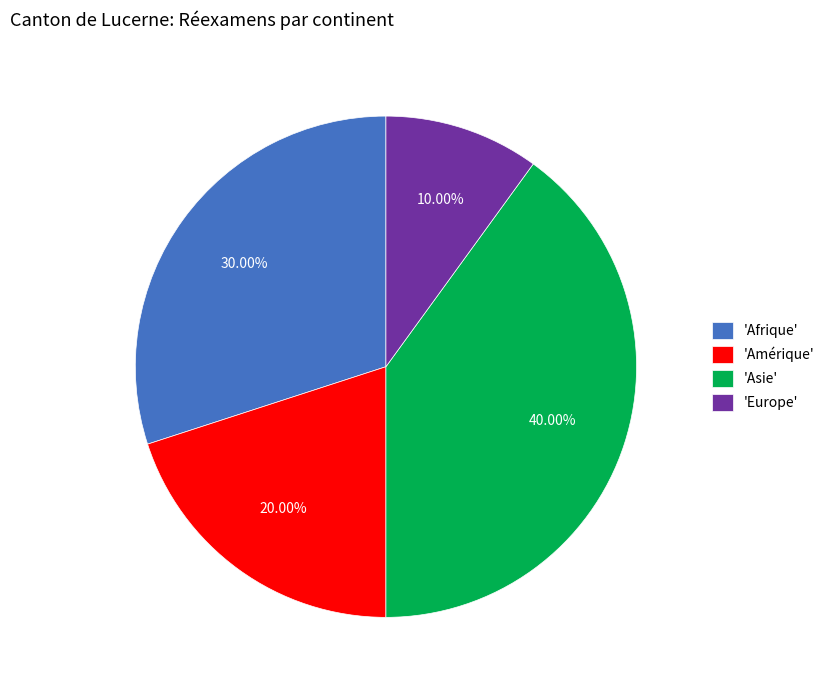

Which has a higher value, 'Asie' or 'Europe'?

'Asie'